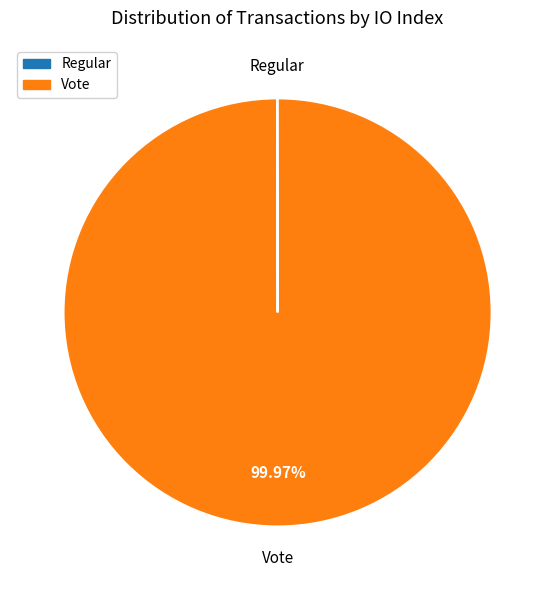

What is the largest slice in the pie chart?

Vote